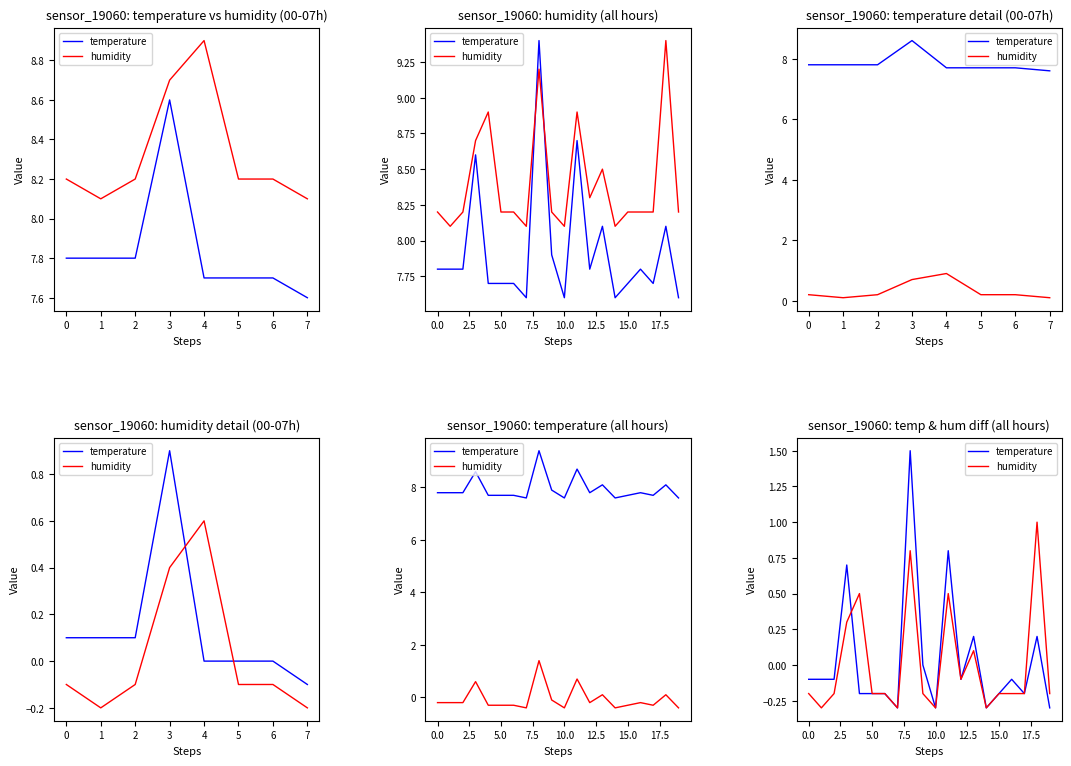

What is the minimum value shown in the chart?

-0.3